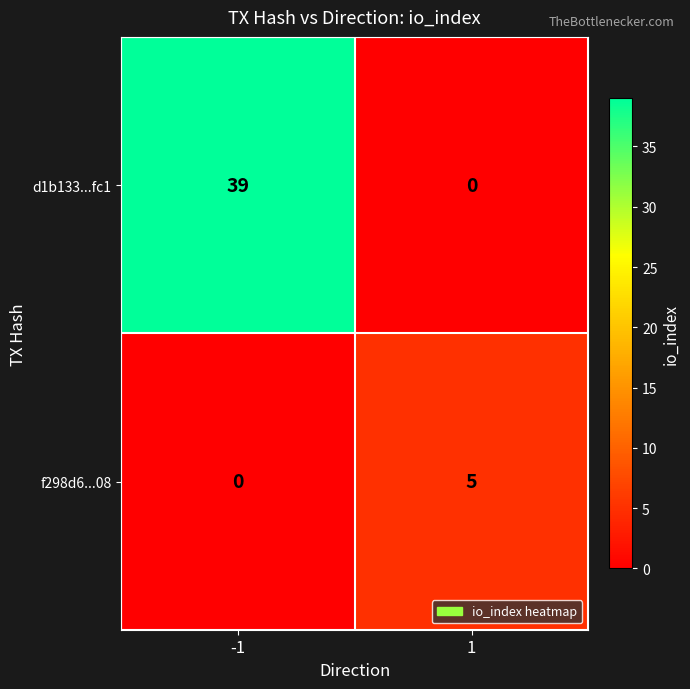

What is the maximum value shown in the chart?

39